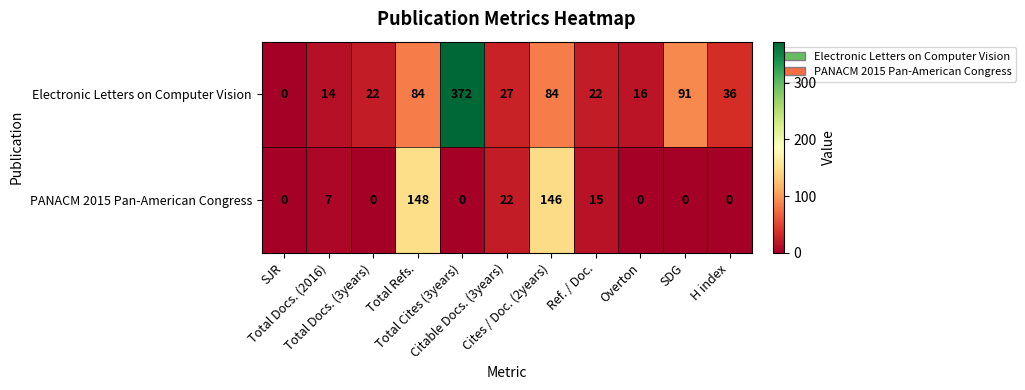

Rank the series at Cites / Doc. (2years) from lowest to highest value.

Electronic Letters on Computer Vision, PANACM 2015 Pan-American Congress